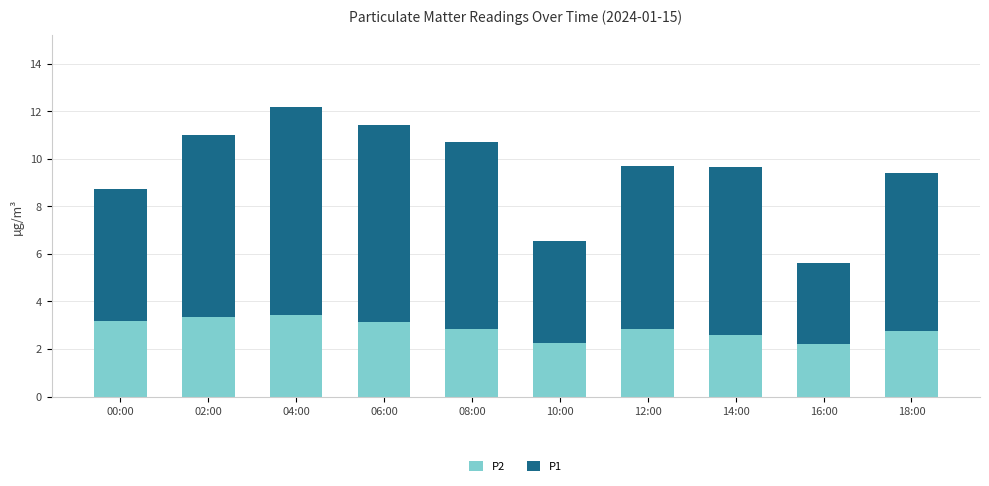

What is the total value across all series at 08:00?

10.7